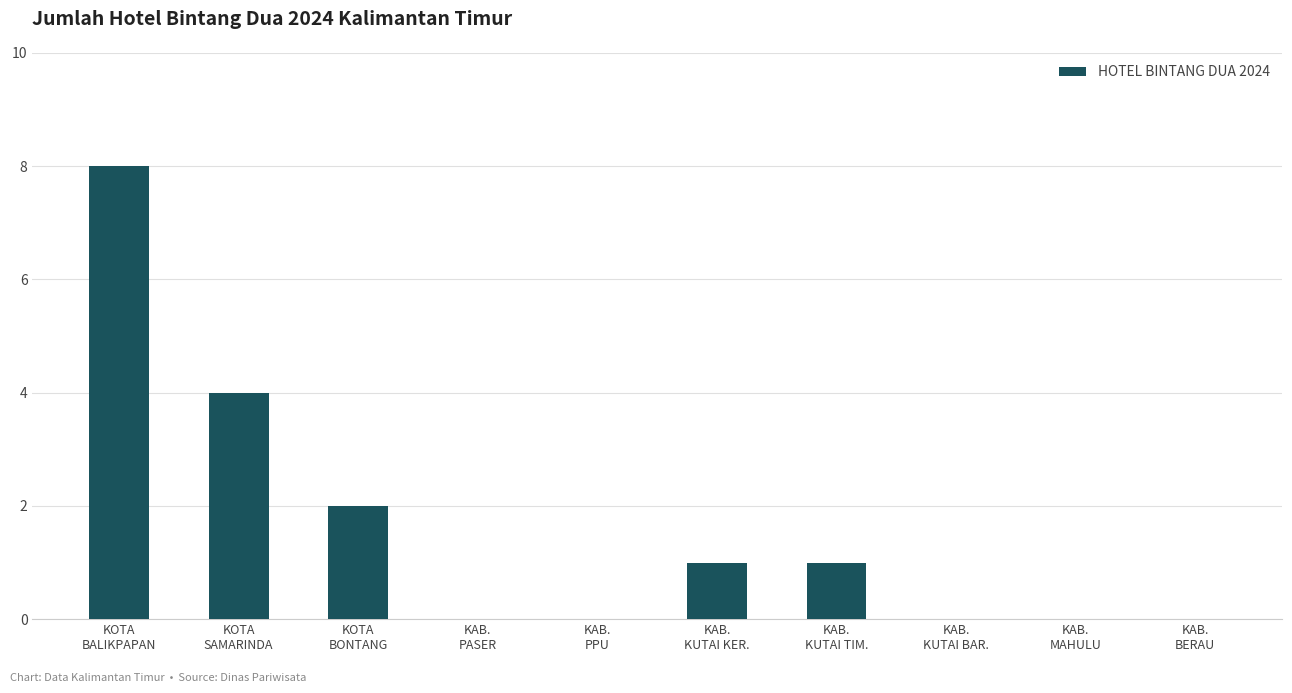

The value at KAB.
PASER is 0. True or false?

True